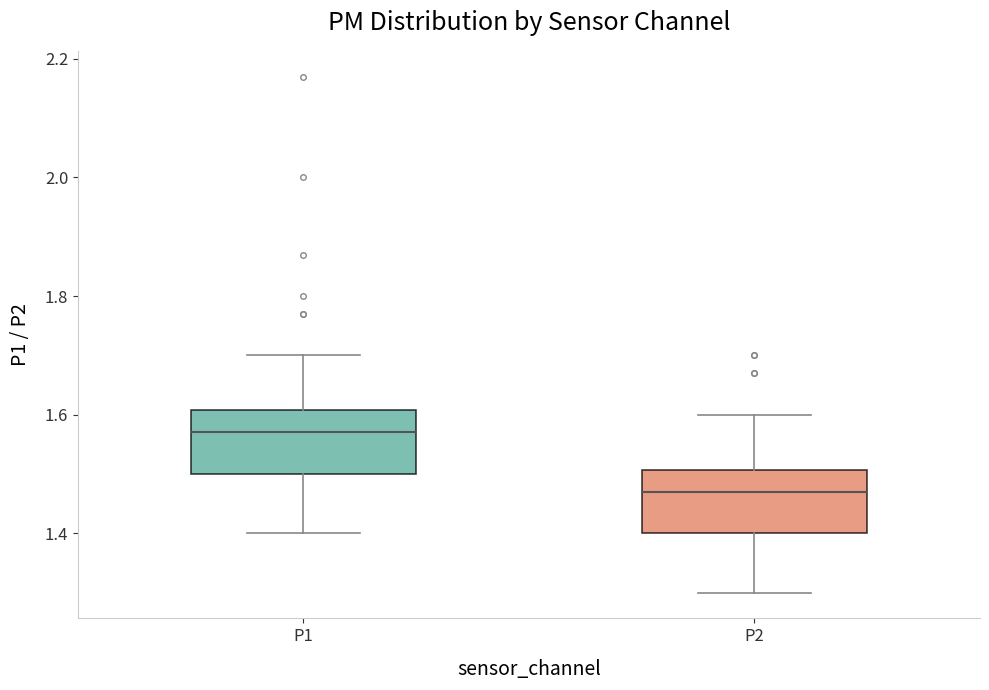

Which box's median line is the highest?

P1